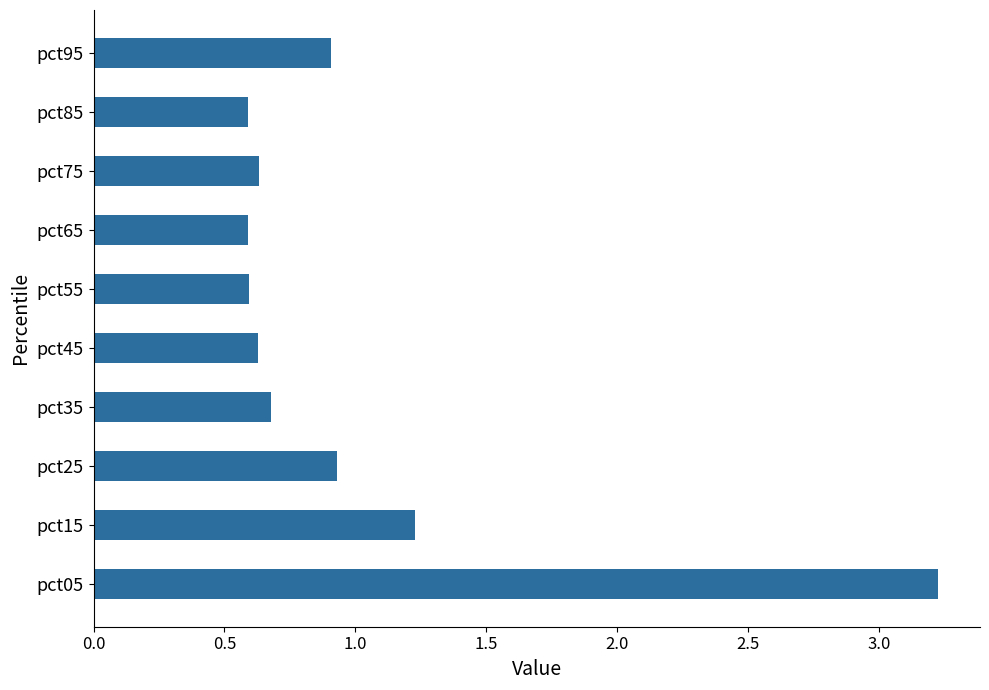

How many categories are shown in the chart?

10